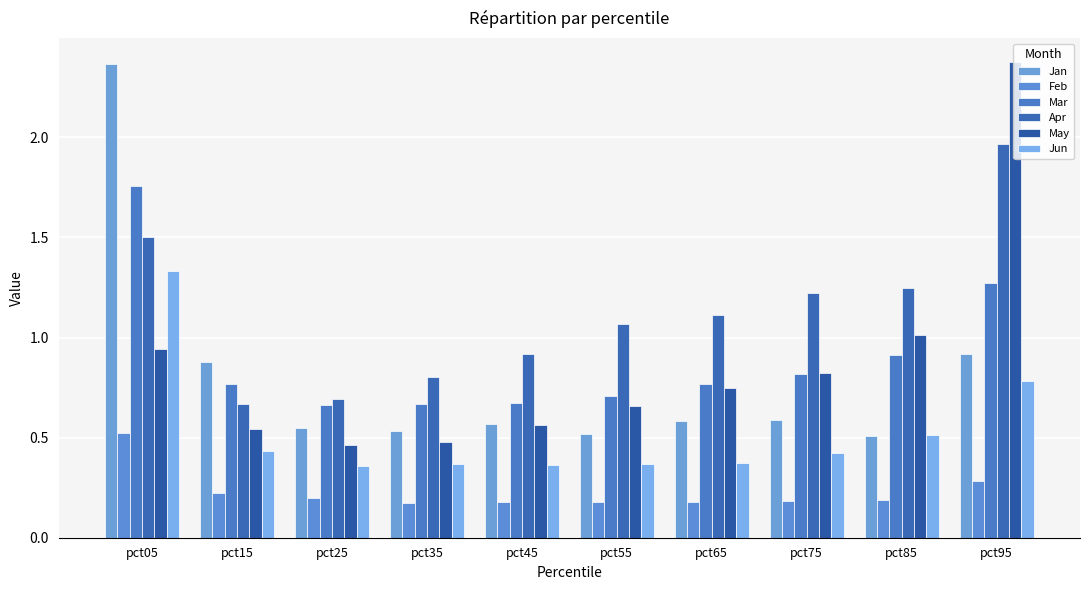

Which series changed the most between pct35 and pct95?

May